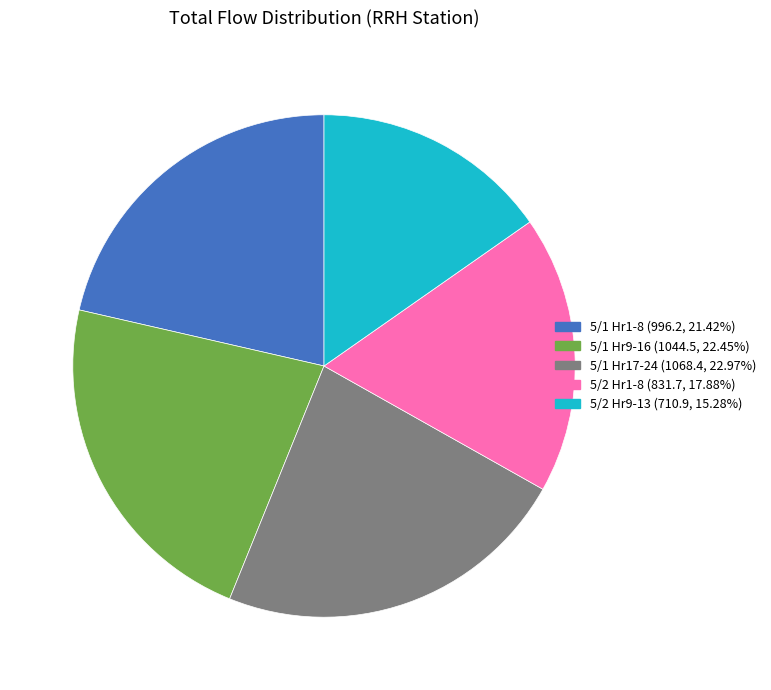

How many segments does this pie chart have?

5